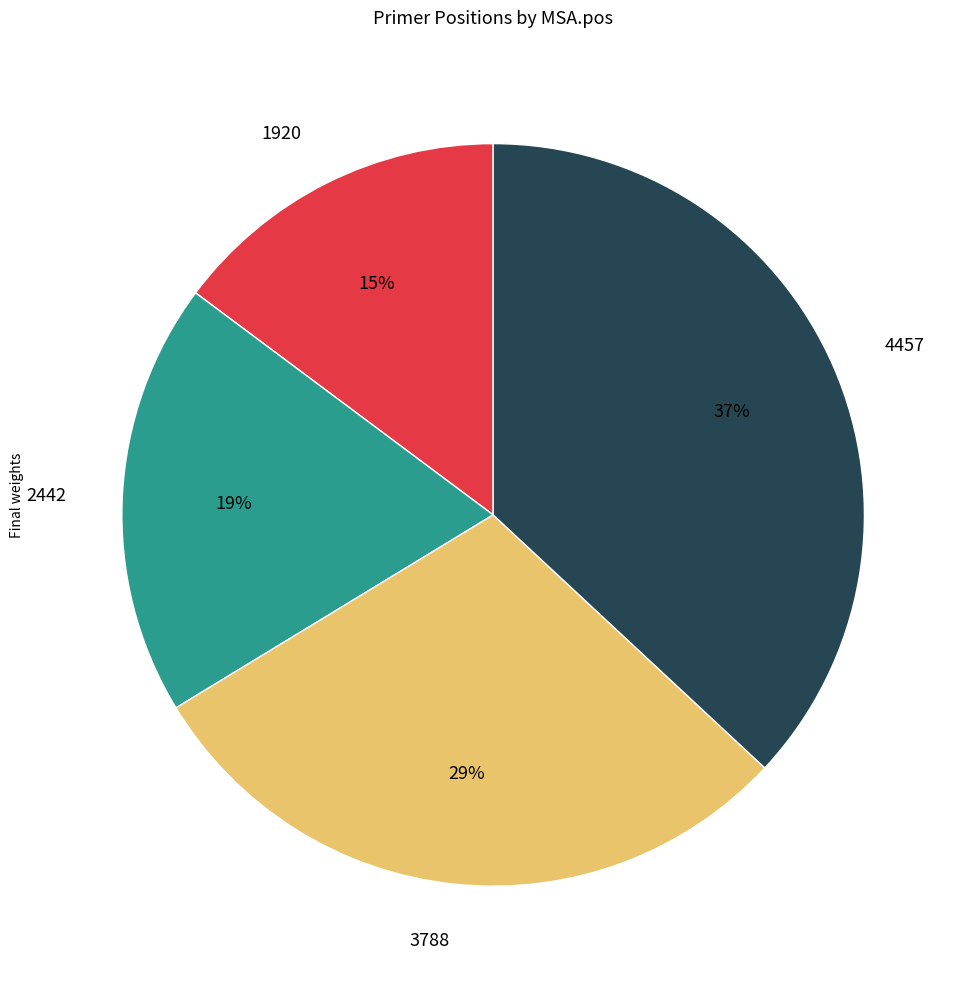

Which has a higher value, 3788 or 2442?

3788